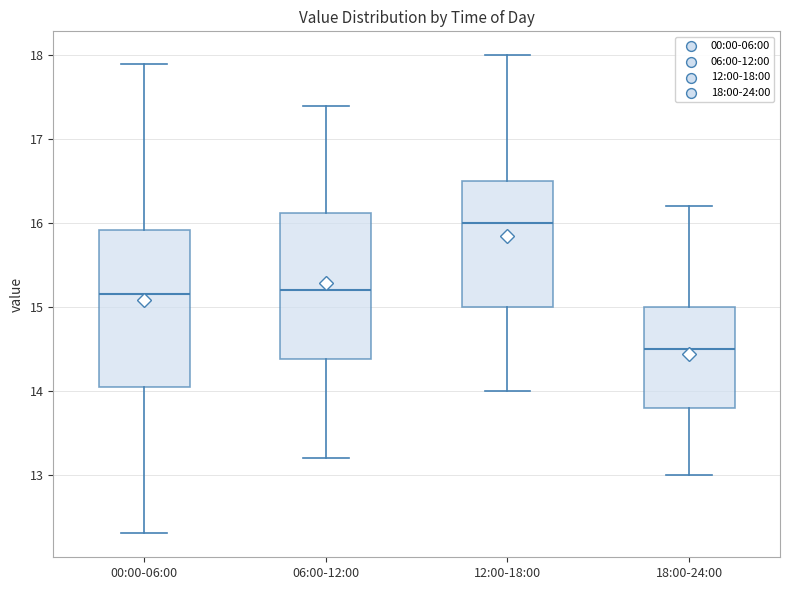

Which box is the tallest, from its lower edge to its upper edge?

00:00-06:00